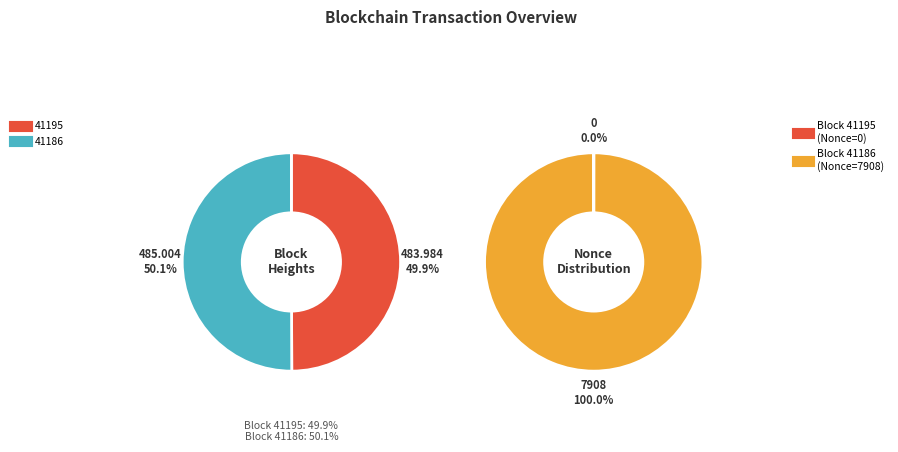

What is the total percentage of 41195 and 41186?

100.0%